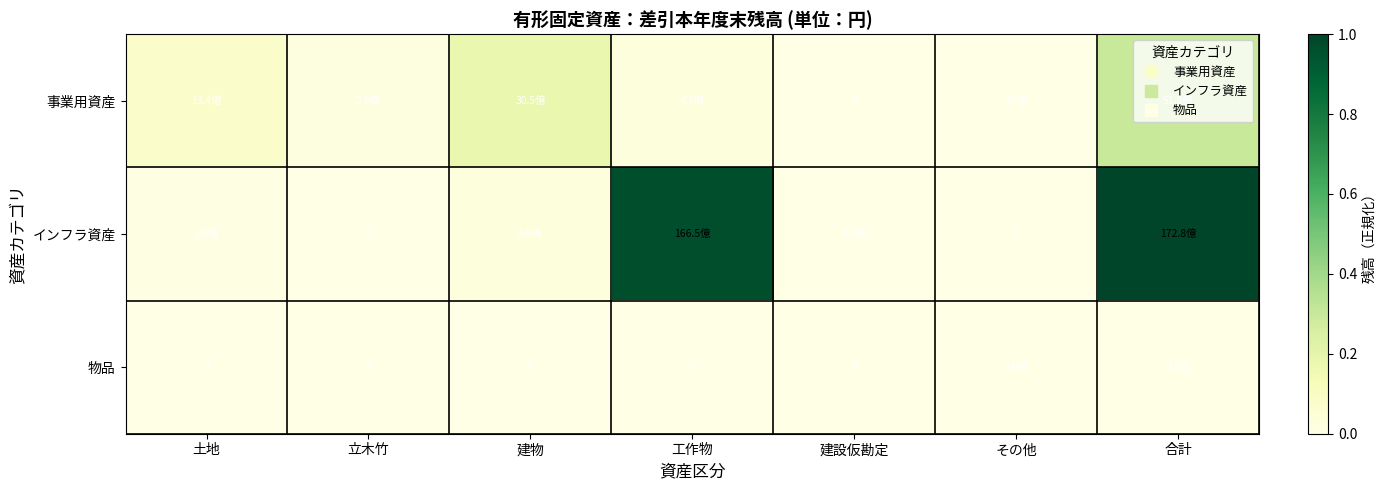

At which label is インフラ資産 closest to 0?

立木竹